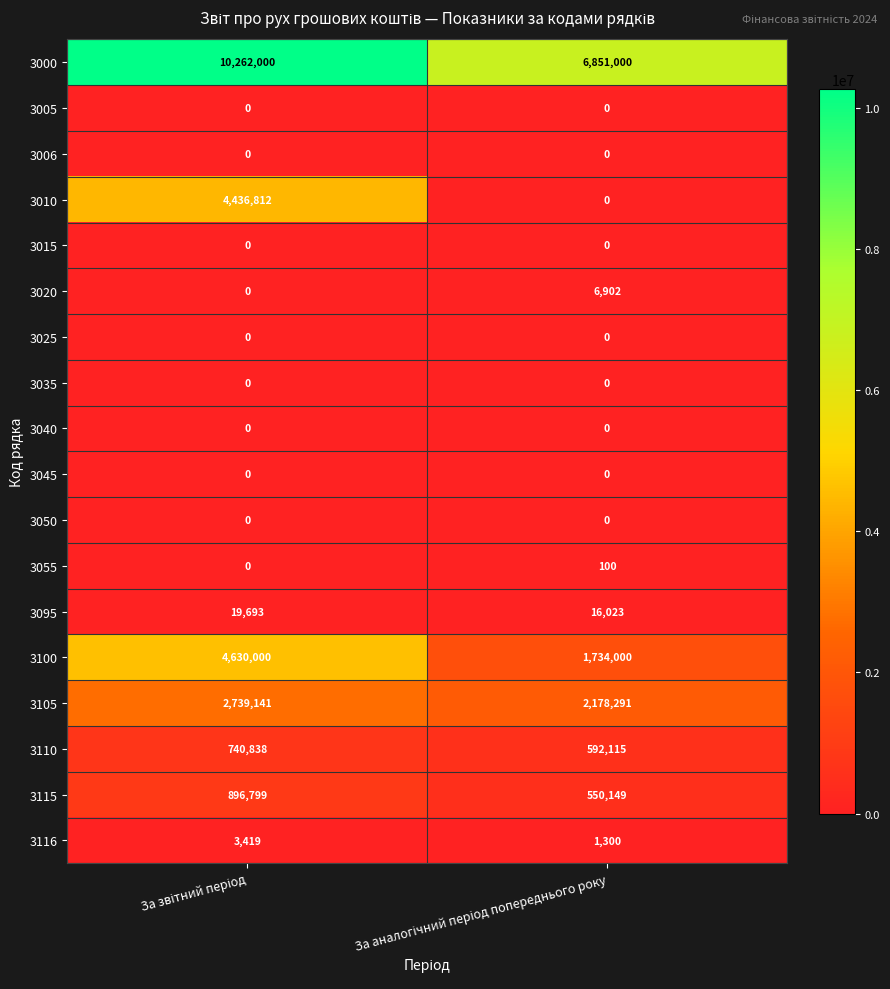

What is the greatest value displayed?

10262000